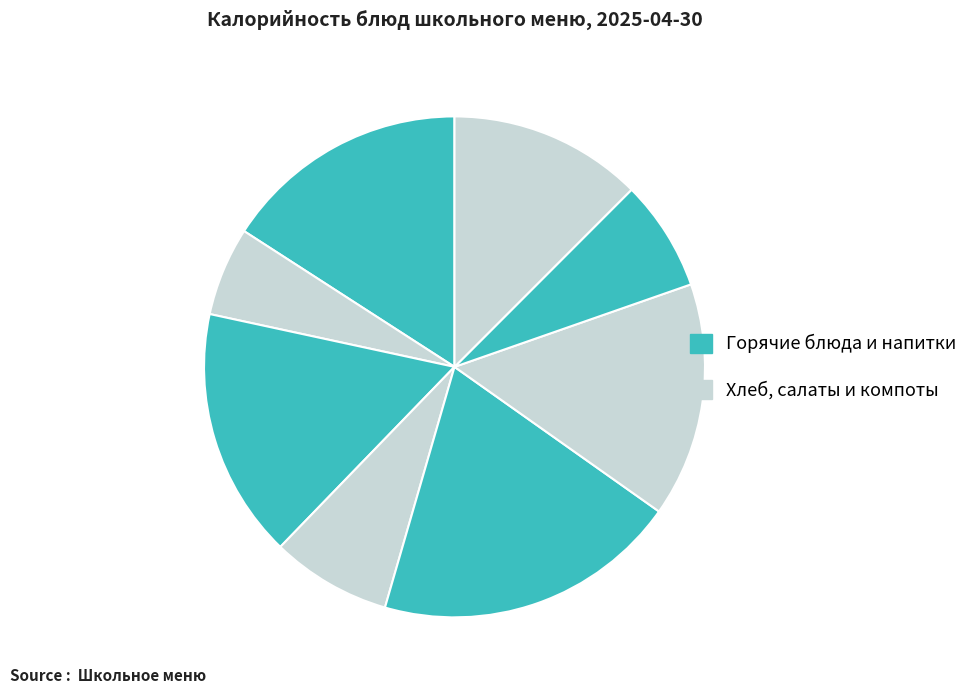

How many segments does this pie chart have?

8